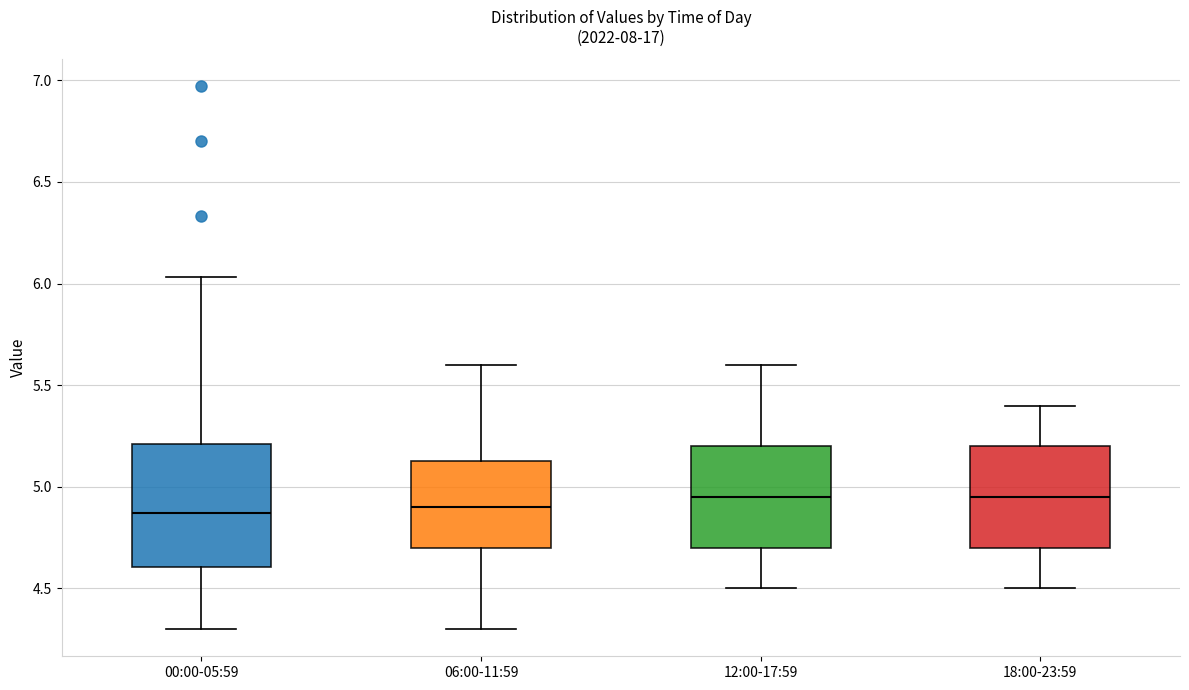

Comparing the boxes themselves (not the whiskers), which one is the tallest?

00:00-05:59